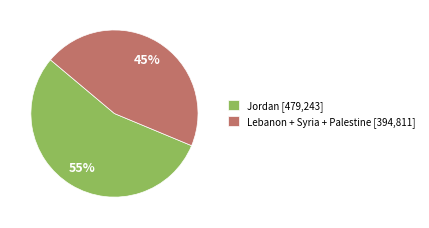

To the nearest percent, what is the average slice percentage?

50%